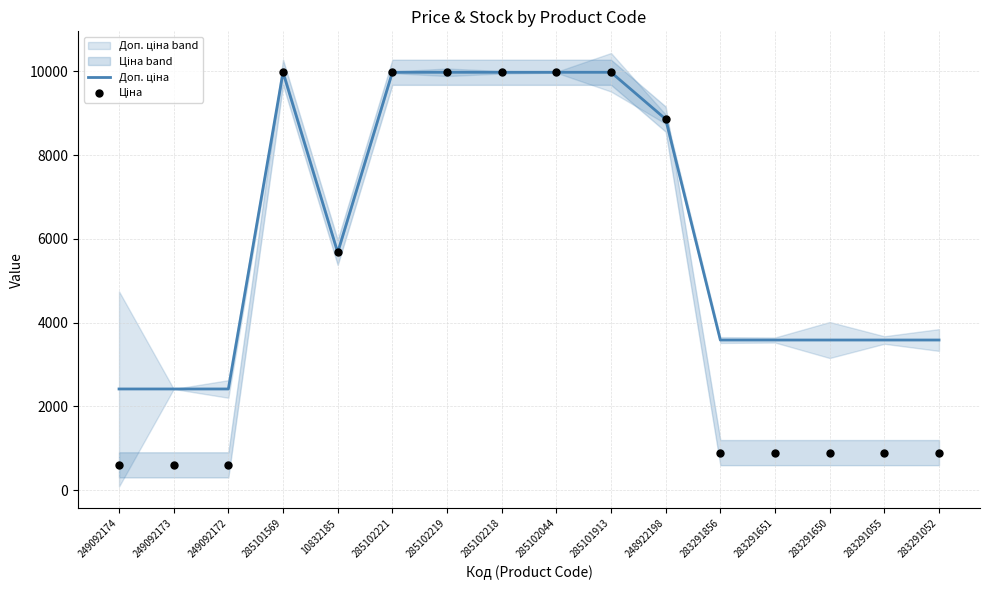

At how many categories does at least one series exceed 7781?

7